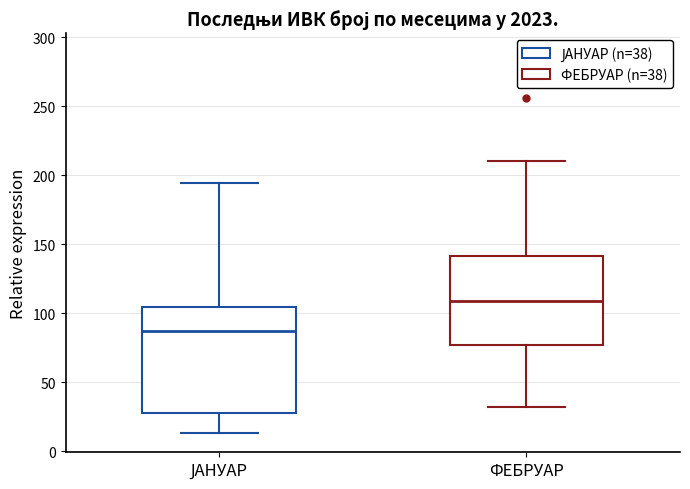

Which box's median line is the lowest?

ЈАНУАР